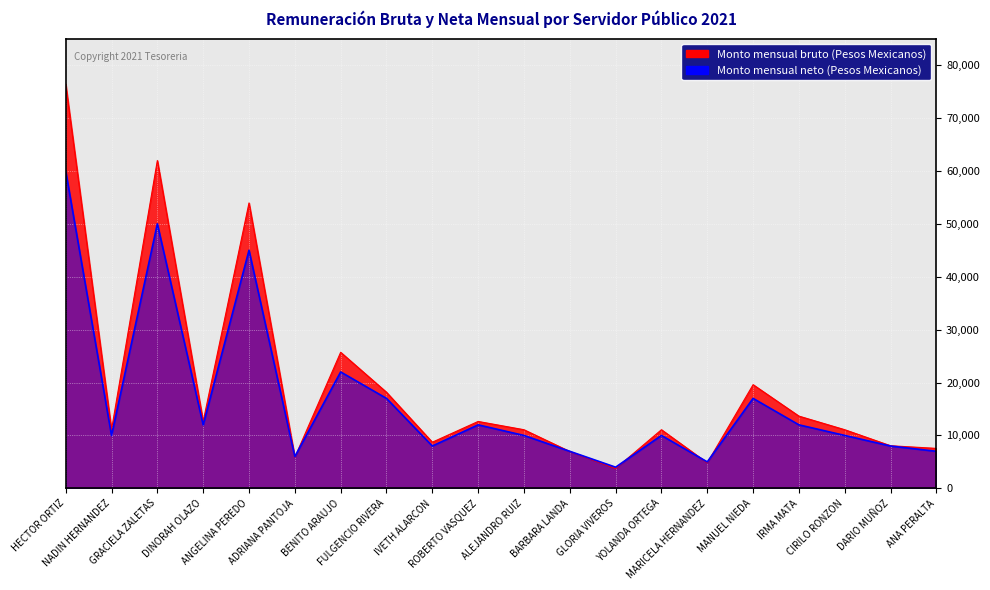

Reading left to right, extract all data points from this chart.

Monto mensual bruto: HECTOR ORTIZ=76402.8	NADIN HERNANDEZ=11081.1	GRACIELA ZALETAS=61957.0	DINORAH OLAZO=12643.6	ANGELINA PEREDO=53941.4	ADRIANA PANTOJA=5863.0	BENITO ARAUJO=25715.4	FULGENCIO RIVERA=18164.6	IVETH ALARCON=8720.3	ROBERTO VASQUEZ=12643.6	ALEJANDRO RUIZ=11081.1	BARBARA LANDA=6964.5	GLORIA VIVEROS=3749.4	YOLANDA ORTEGA=11081.1	MARICELA HERNANDEZ=4818.2	MANUEL NIEDA=19592.6	IRMA MATA=13651.6	CIRILO RONZON=11081.1	DARIO MUÑOZ=8048.3	ANA PERALTA=7552.5
Monto mensual neto: HECTOR ORTIZ=60000.0	NADIN HERNANDEZ=10000.0	GRACIELA ZALETAS=50000.0	DINORAH OLAZO=12000.0	ANGELINA PEREDO=45000.0	ADRIANA PANTOJA=6000.0	BENITO ARAUJO=22000.0	FULGENCIO RIVERA=17000.0	IVETH ALARCON=8000.0	ROBERTO VASQUEZ=12000.0	ALEJANDRO RUIZ=10000.0	BARBARA LANDA=7000.0	GLORIA VIVEROS=4000.0	YOLANDA ORTEGA=10000.0	MARICELA HERNANDEZ=5000.0	MANUEL NIEDA=17000.0	IRMA MATA=12000.0	CIRILO RONZON=10000.0	DARIO MUÑOZ=8000.0	ANA PERALTA=7000.0